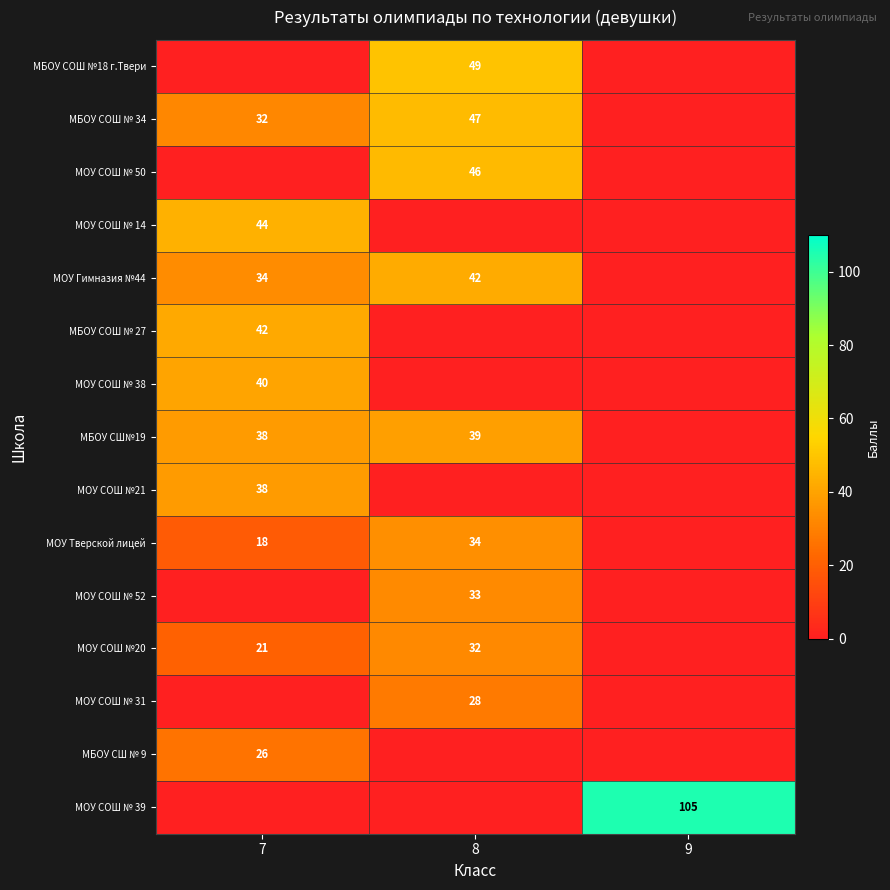

True or false: МБОУ СШ№19 has a value of 38 at 7.

True